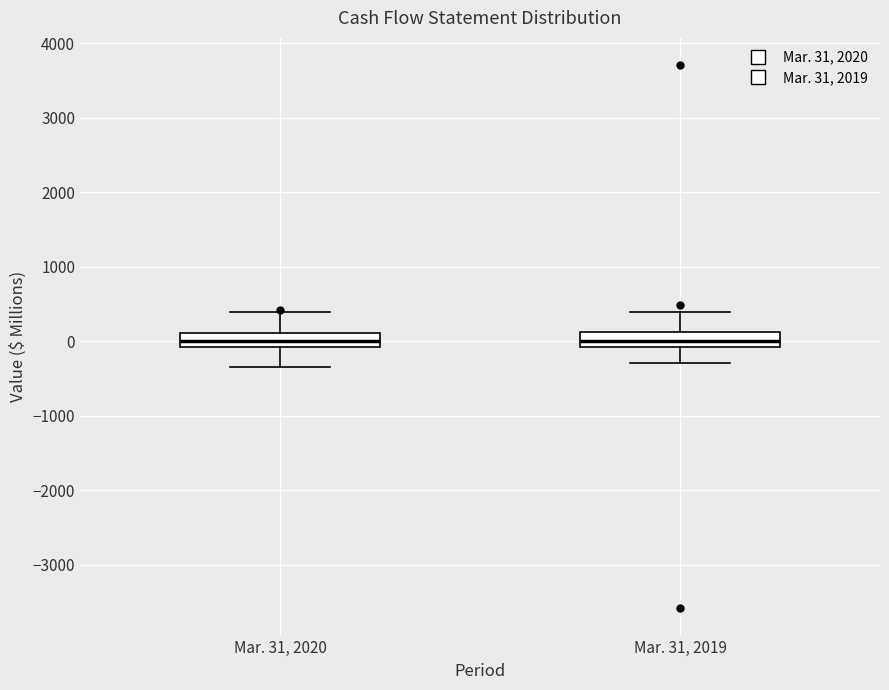

Reading left to right, read every box against the y-axis: the position of its median line, the range the box covers, and the ends of its whiskers. The values are not printed on the chart, so give them approximately, as read against the axis.

Mar. 31, 2020: median 0, box -100 to 100, whiskers -300 to 400
Mar. 31, 2019: median 0, box -100 to 100, whiskers -300 to 400